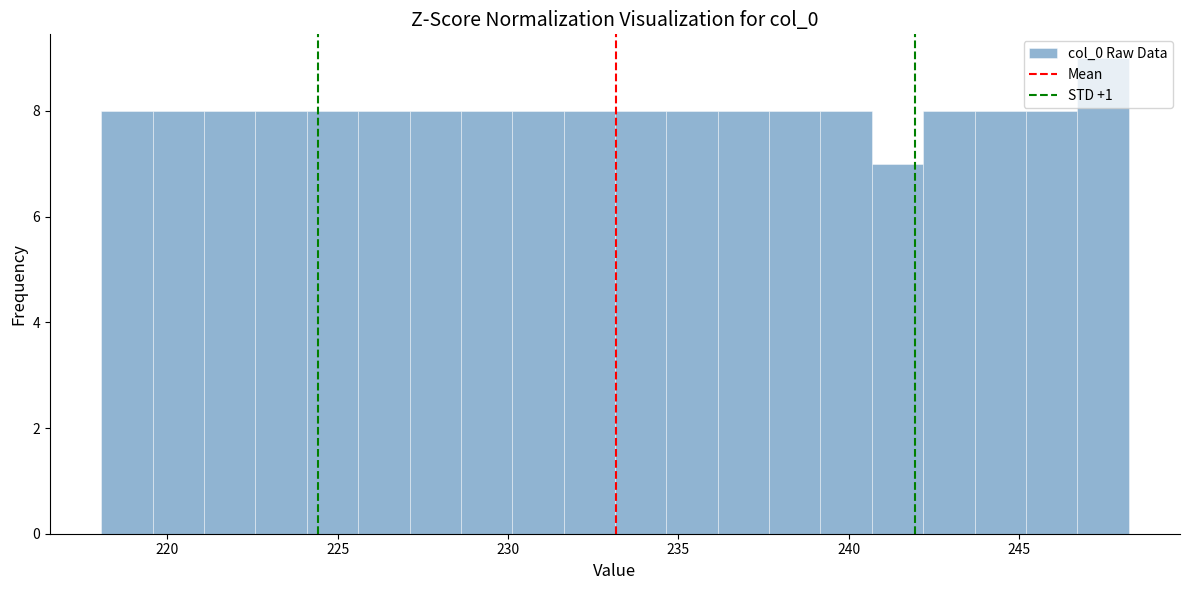

Around what value on the x-axis is the tallest bar? Give the approximate position of its centre, as read against the axis.

247.5